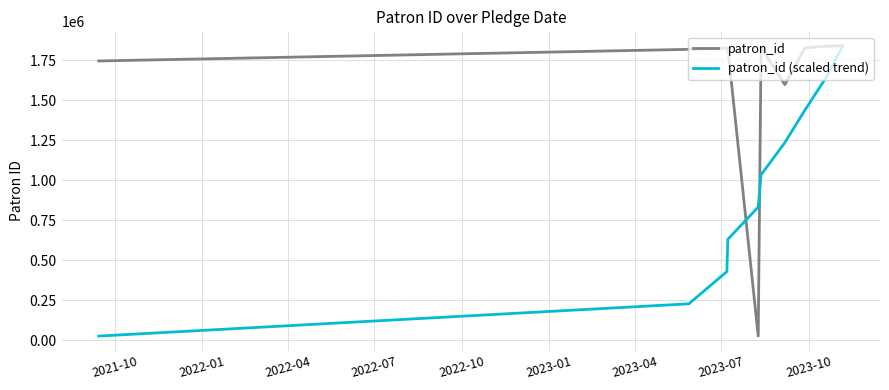

Which series has the largest total across all categories?

patron_id